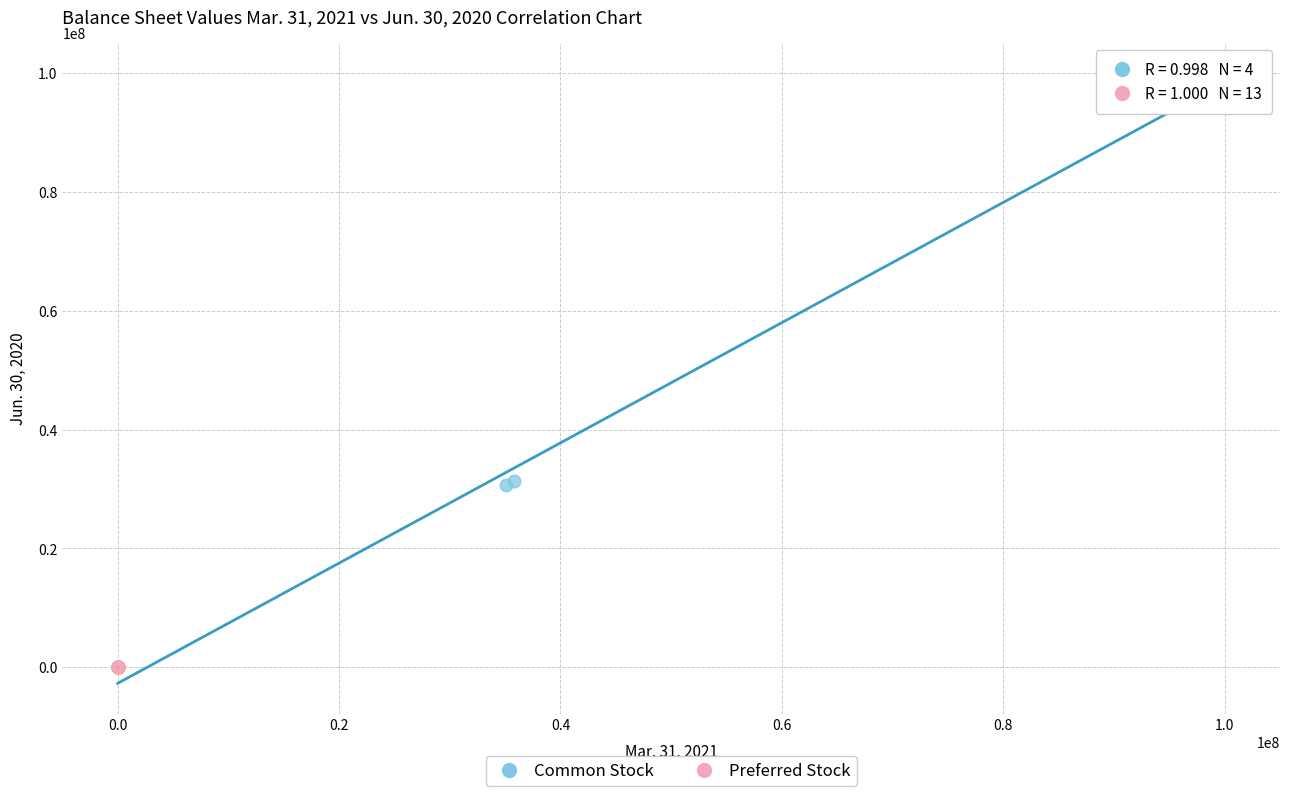

Which series contains the highest Y value?

Common Stock